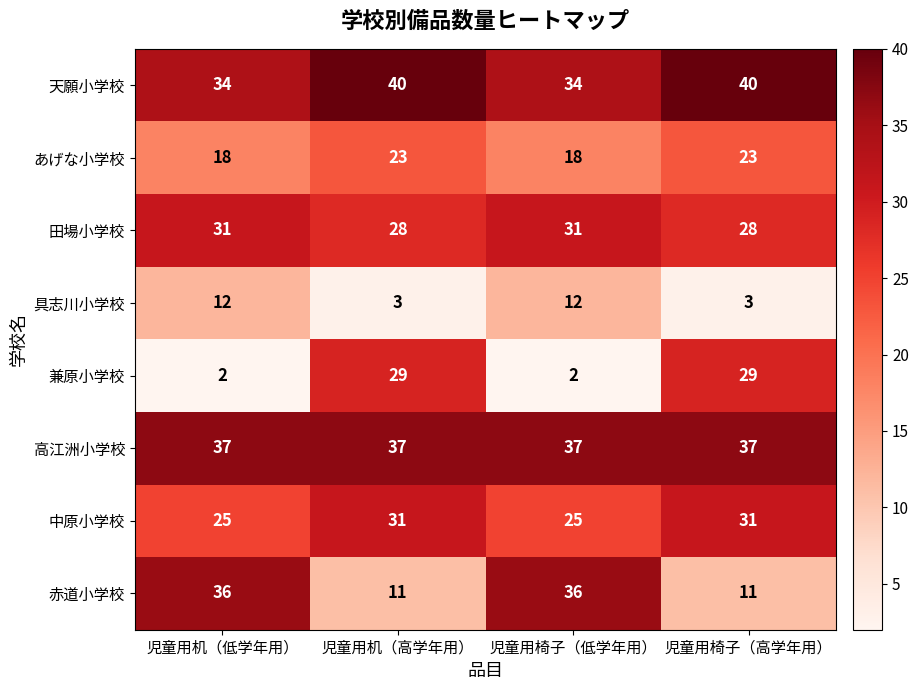

Which series has the largest range (max minus min)?

兼原小学校